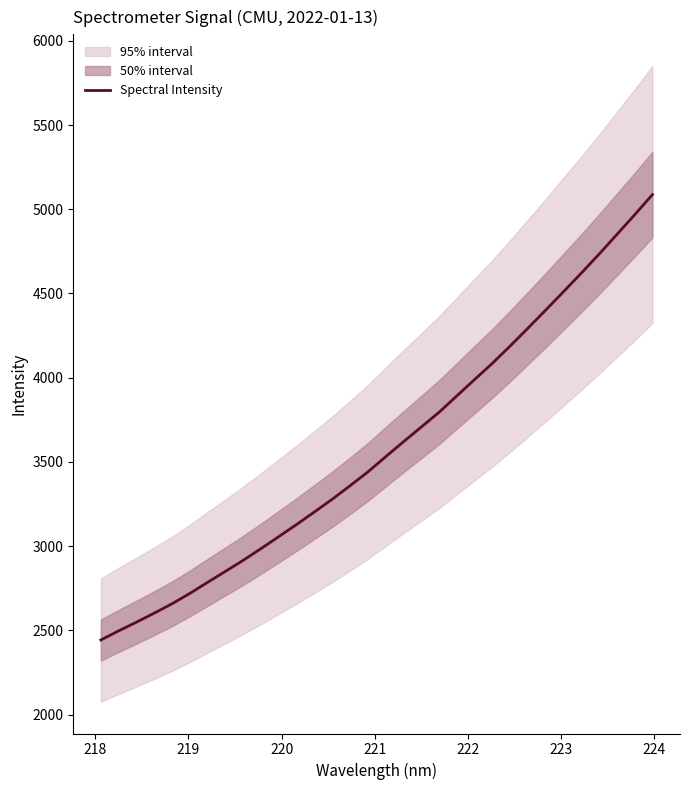

How many lines are shown in the chart?

1